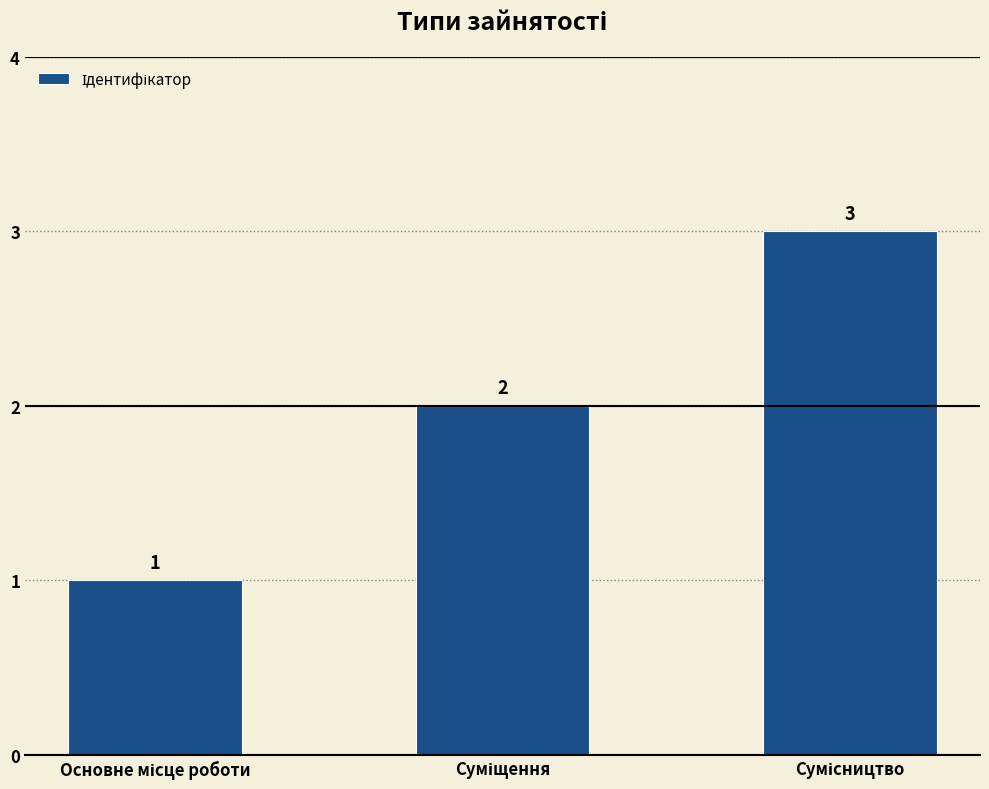

How many values are between 1 and 3?

3